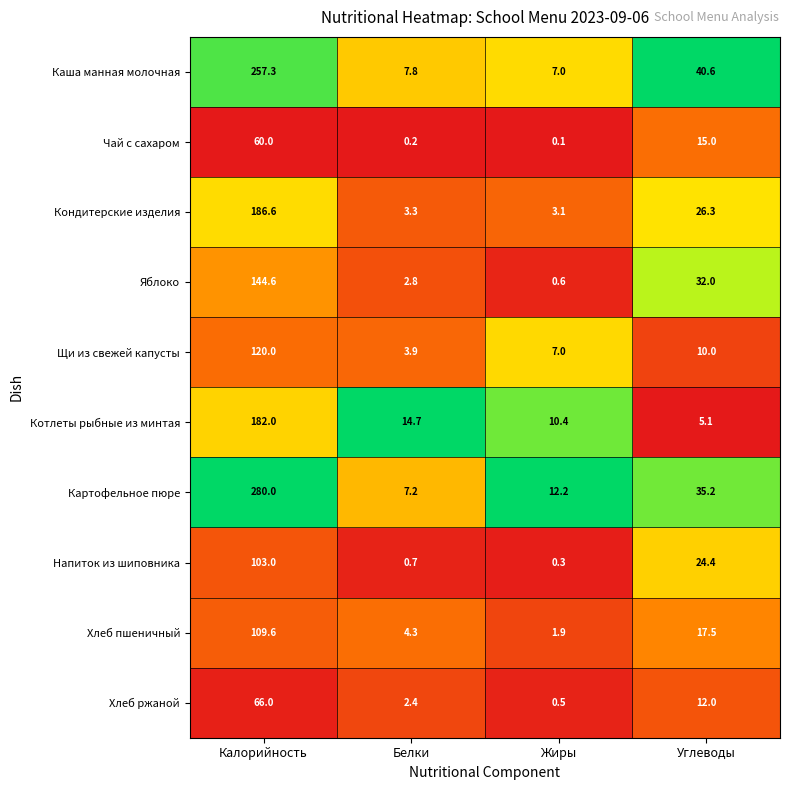

What is the difference between the maximum and minimum values in the Котлеты рыбные из минтая series?

176.9